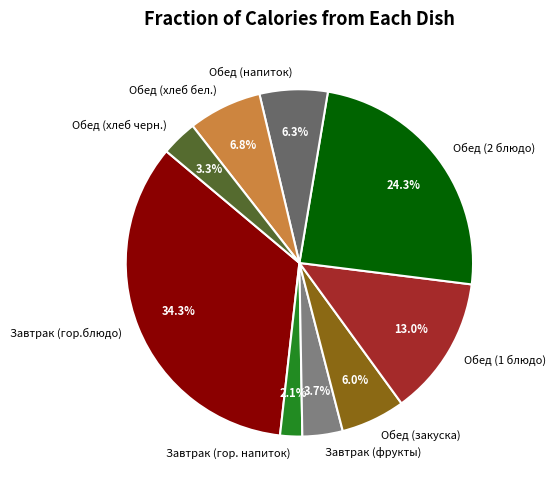

Which slice is the largest?

Завтрак (гор.блюдо)